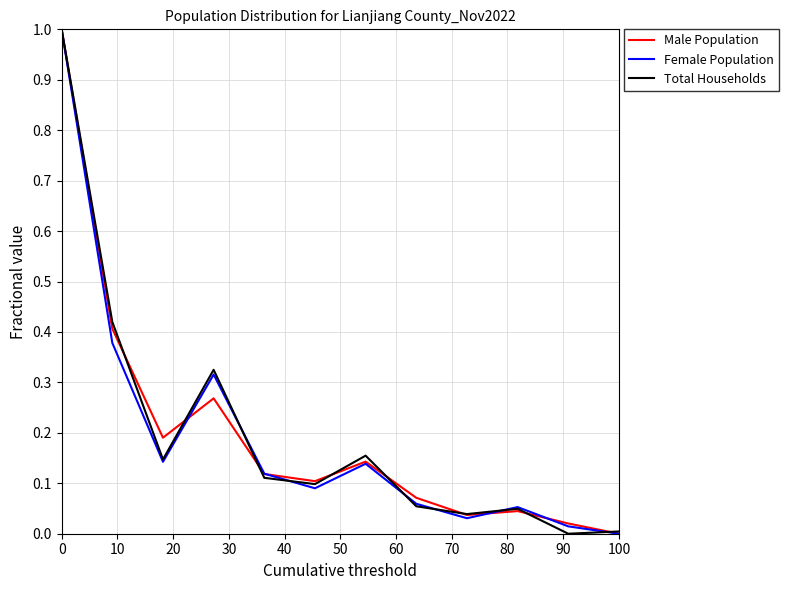

What is the maximum value for Male Population?

1.0